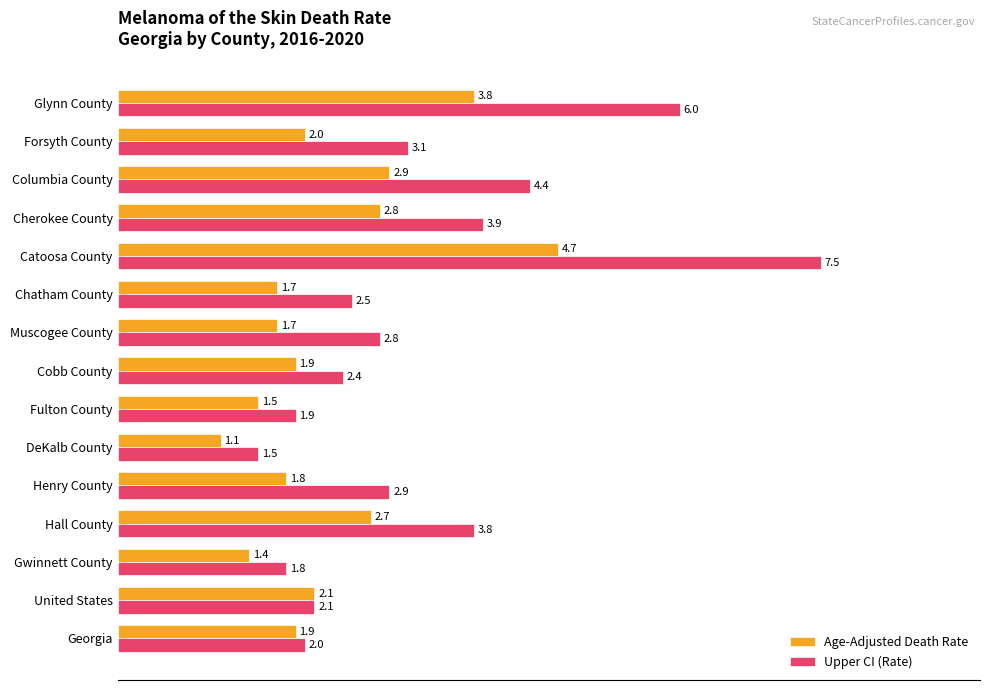

What position from the right is Glynn County?

1